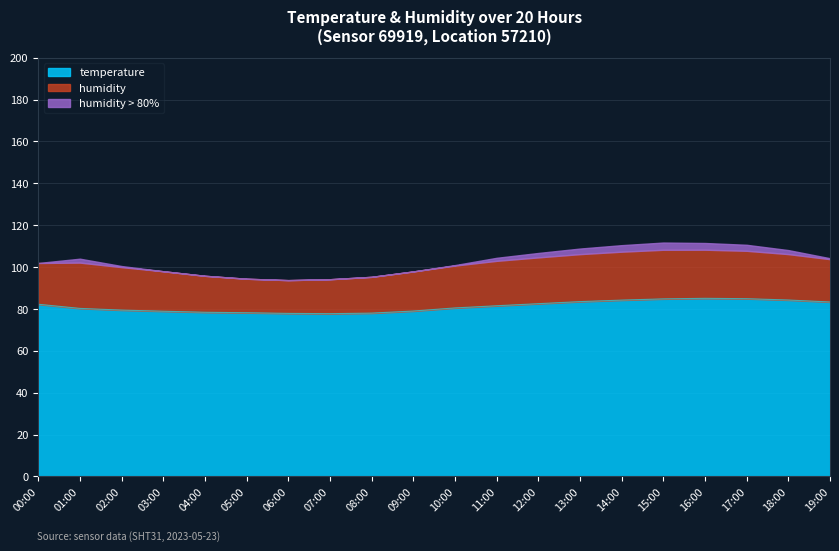

What is the difference between the maximum and second lowest values?

7.2